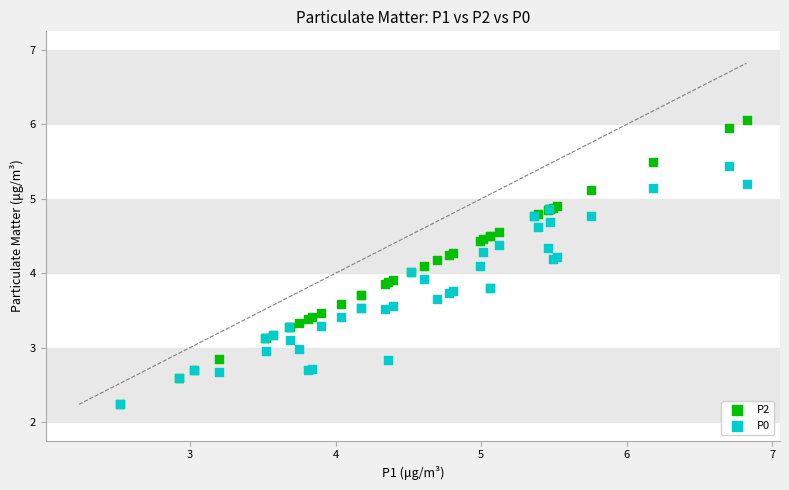

Which series has the largest Y range (max minus min)?

P2